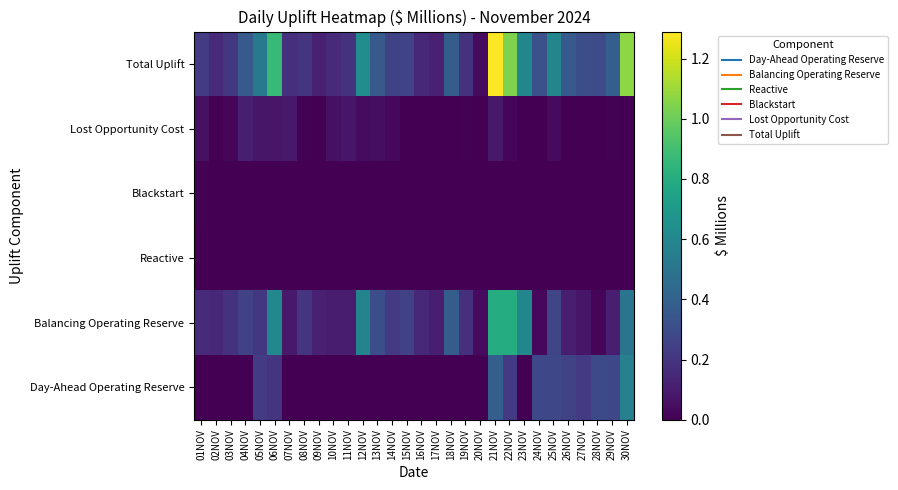

Reading left to right, transcribe all the data shown in this chart.

Day-Ahead Operating Reserve: 01NOV=0.0	02NOV=0.0	03NOV=0.0	04NOV=0.0	05NOV=0.2	06NOV=0.2	07NOV=0.0	08NOV=0.0	09NOV=0.0	10NOV=0.0	11NOV=0.0	12NOV=0.0	13NOV=0.0	14NOV=0.0	15NOV=0.0	16NOV=0.0	17NOV=0.0	18NOV=0.0	19NOV=0.0	20NOV=0.0	21NOV=0.4	22NOV=0.2	23NOV=0.0	24NOV=0.3	25NOV=0.3	26NOV=0.2	27NOV=0.2	28NOV=0.3	29NOV=0.3	30NOV=0.6
Balancing Operating Reserve: 01NOV=0.2	02NOV=0.1	03NOV=0.2	04NOV=0.2	05NOV=0.2	06NOV=0.6	07NOV=0.1	08NOV=0.2	09NOV=0.1	10NOV=0.1	11NOV=0.1	12NOV=0.6	13NOV=0.3	14NOV=0.2	15NOV=0.2	16NOV=0.1	17NOV=0.1	18NOV=0.4	19NOV=0.2	20NOV=0.0	21NOV=0.8	22NOV=0.8	23NOV=0.6	24NOV=0.0	25NOV=0.3	26NOV=0.1	27NOV=0.1	28NOV=0.0	29NOV=0.1	30NOV=0.5
Reactive: 01NOV=0.0	02NOV=0.0	03NOV=0.0	04NOV=0.0	05NOV=0.0	06NOV=0.0	07NOV=0.0	08NOV=0.0	09NOV=0.0	10NOV=0.0	11NOV=0.0	12NOV=0.0	13NOV=0.0	14NOV=0.0	15NOV=0.0	16NOV=0.0	17NOV=0.0	18NOV=0.0	19NOV=0.0	20NOV=0.0	21NOV=0.0	22NOV=0.0	23NOV=0.0	24NOV=0.0	25NOV=0.0	26NOV=0.0	27NOV=0.0	28NOV=0.0	29NOV=0.0	30NOV=0.0
Blackstart: 01NOV=0.0	02NOV=0.0	03NOV=0.0	04NOV=0.0	05NOV=0.0	06NOV=0.0	07NOV=0.0	08NOV=0.0	09NOV=0.0	10NOV=0.0	11NOV=0.0	12NOV=0.0	13NOV=0.0	14NOV=0.0	15NOV=0.0	16NOV=0.0	17NOV=0.0	18NOV=0.0	19NOV=0.0	20NOV=0.0	21NOV=0.0	22NOV=0.0	23NOV=0.0	24NOV=0.0	25NOV=0.0	26NOV=0.0	27NOV=0.0	28NOV=0.0	29NOV=0.0	30NOV=0.0
Lost Opportunity Cost: 01NOV=0.1	02NOV=0.0	03NOV=0.0	04NOV=0.1	05NOV=0.1	06NOV=0.1	07NOV=0.1	08NOV=0.0	09NOV=0.0	10NOV=0.1	11NOV=0.1	12NOV=0.0	13NOV=0.1	14NOV=0.0	15NOV=0.0	16NOV=0.0	17NOV=0.0	18NOV=0.0	19NOV=0.0	20NOV=0.0	21NOV=0.1	22NOV=0.0	23NOV=0.0	24NOV=0.0	25NOV=0.0	26NOV=0.0	27NOV=0.0	28NOV=0.0	29NOV=0.0	30NOV=0.0
Total Uplift: 01NOV=0.2	02NOV=0.2	03NOV=0.2	04NOV=0.4	05NOV=0.5	06NOV=0.9	07NOV=0.2	08NOV=0.2	09NOV=0.1	10NOV=0.2	11NOV=0.2	12NOV=0.6	13NOV=0.4	14NOV=0.2	15NOV=0.3	16NOV=0.1	17NOV=0.1	18NOV=0.4	19NOV=0.2	20NOV=0.0	21NOV=1.3	22NOV=1.0	23NOV=0.6	24NOV=0.3	25NOV=0.6	26NOV=0.4	27NOV=0.3	28NOV=0.3	29NOV=0.4	30NOV=1.1